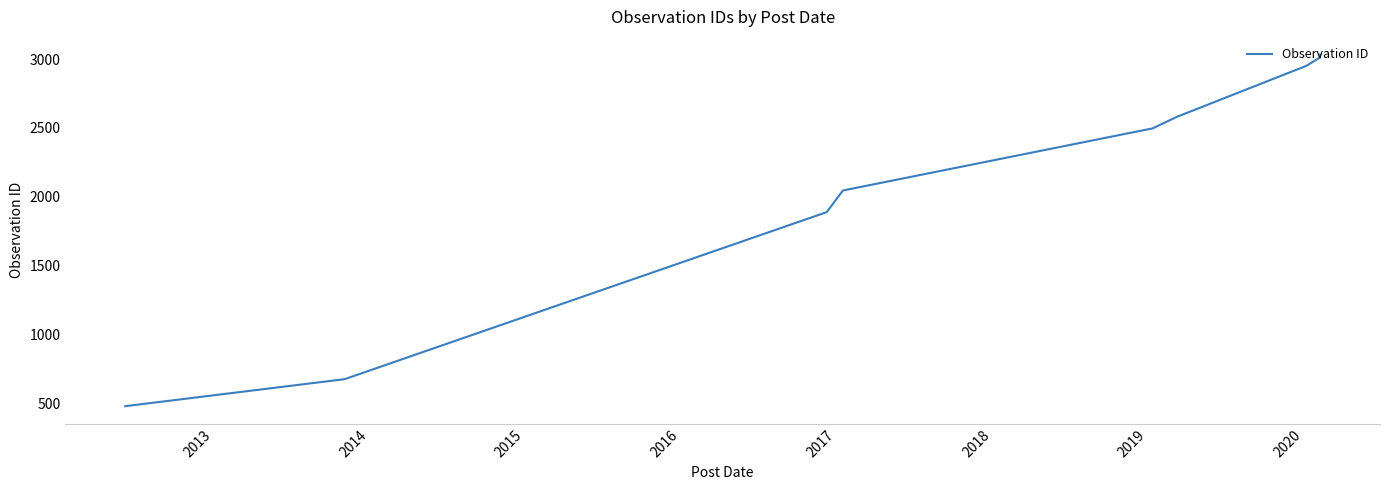

What is the minimum value shown in the chart?

481